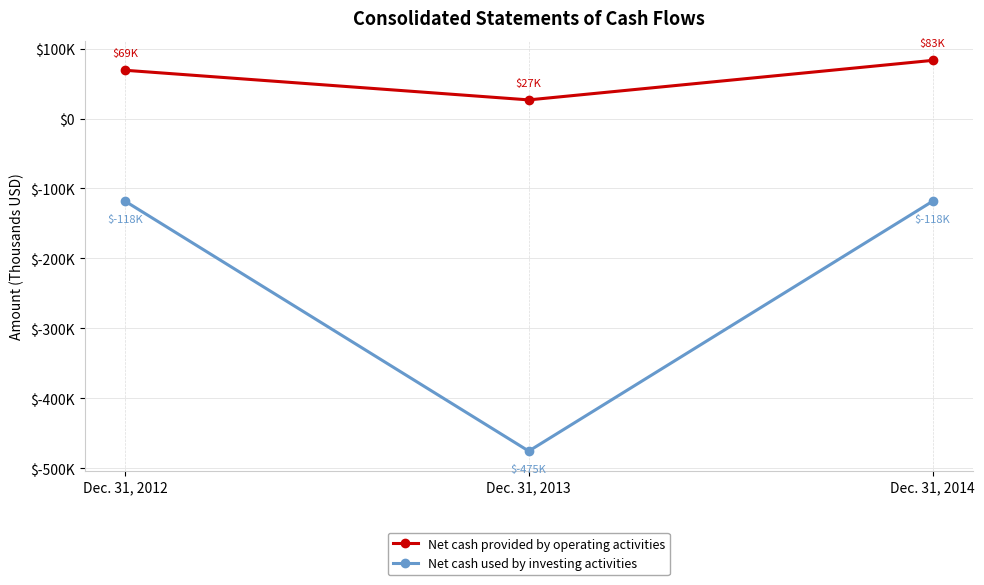

What are all the series names shown in the legend?

Net cash provided by operating activities, Net cash used by investing activities